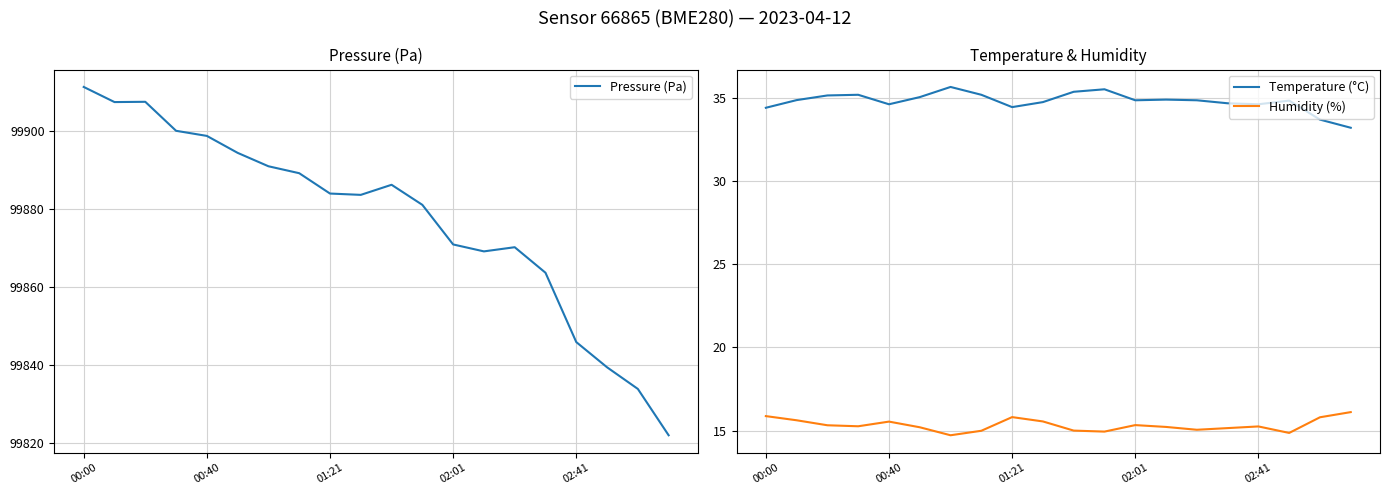

True or false: Humidity (%) and Pressure (Pa) intersect in this chart.

False